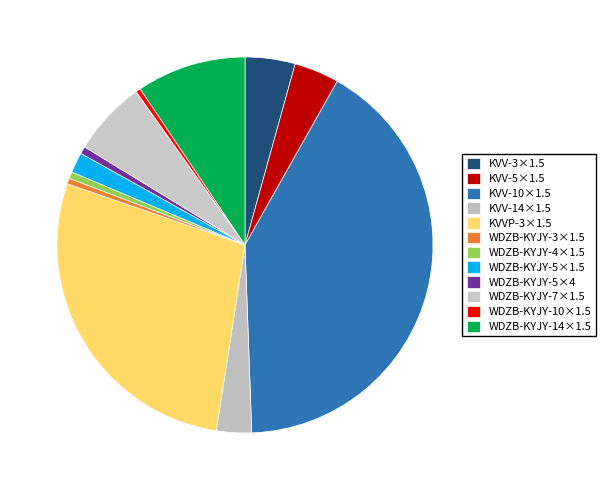

To the nearest percent, what percentage of the pie is WDZB-KYJY-14×1.5?

9%